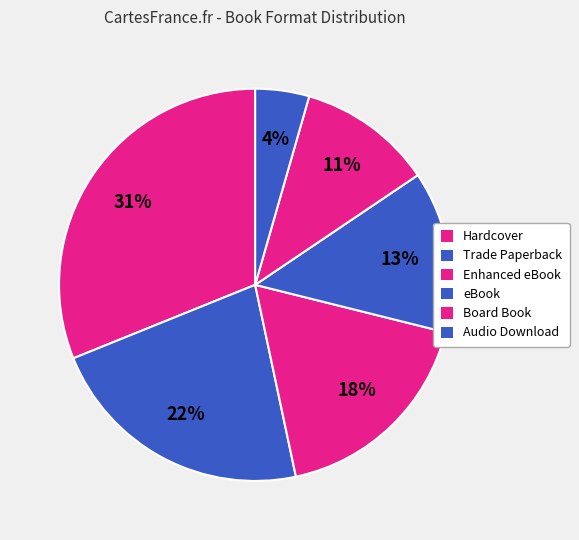

To the nearest percent, what percentage of the pie is Trade Paperback?

22%